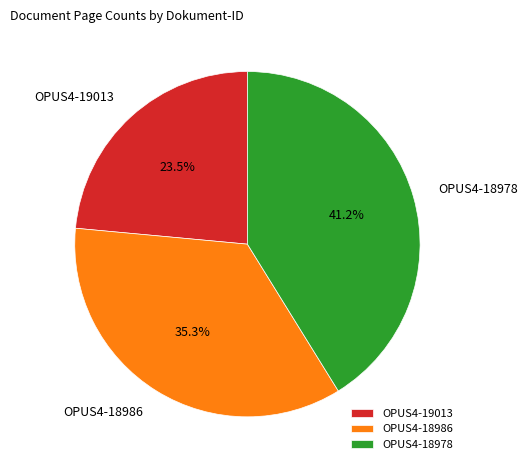

Which has a higher value, OPUS4-18978 or OPUS4-19013?

OPUS4-18978